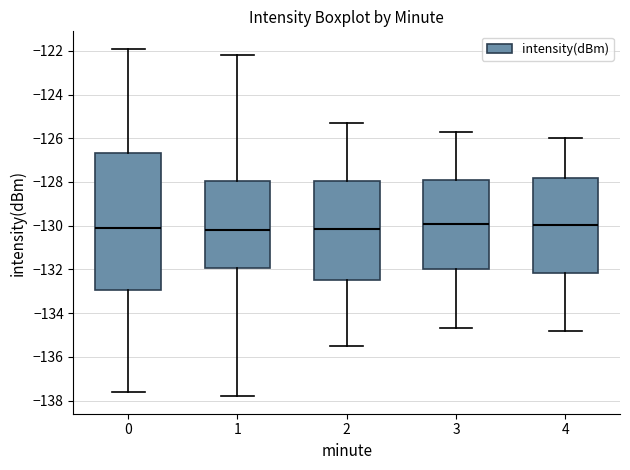

Reading left to right, read every box against the y-axis: the position of its median line, the range the box covers, and the ends of its whiskers. The values are not printed on the chart, so give them approximately, as read against the axis.

0: median -130.0, box -133.0 to -126.6, whiskers -137.6 to -122.0
1: median -130.2, box -132.0 to -128.0, whiskers -137.8 to -122.2
2: median -130.2, box -132.4 to -128.0, whiskers -135.4 to -125.2
3: median -129.8, box -132.0 to -128.0, whiskers -134.6 to -125.6
4: median -130.0, box -132.2 to -127.8, whiskers -134.8 to -126.0